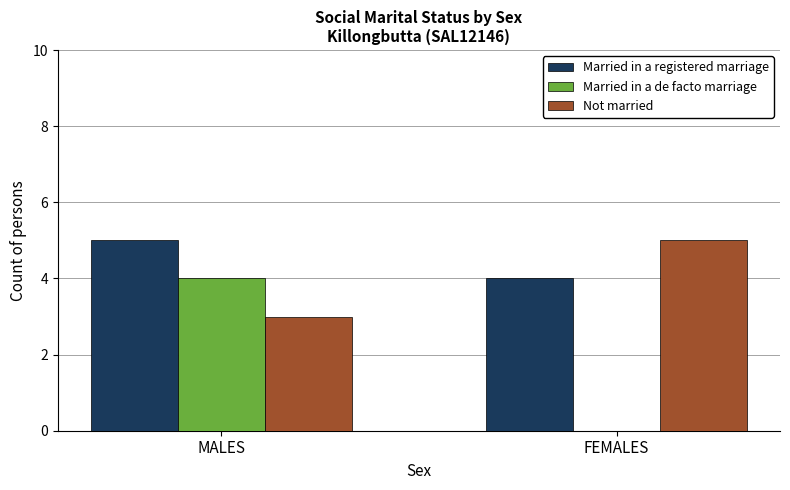

Which series has the largest total across all categories?

Married in a registered marriage